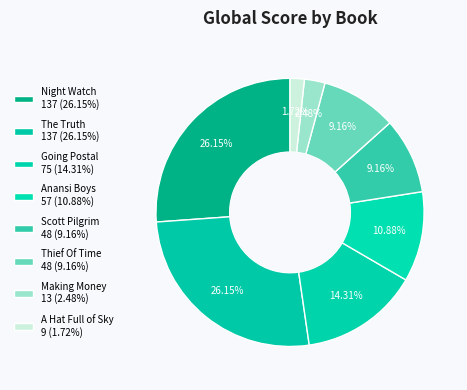

The Going Postal slice represents 14% of the pie. True or false?

True